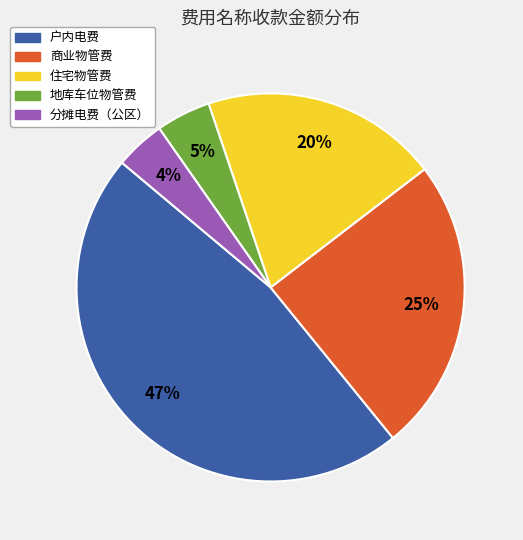

How many segments does this pie chart have?

5